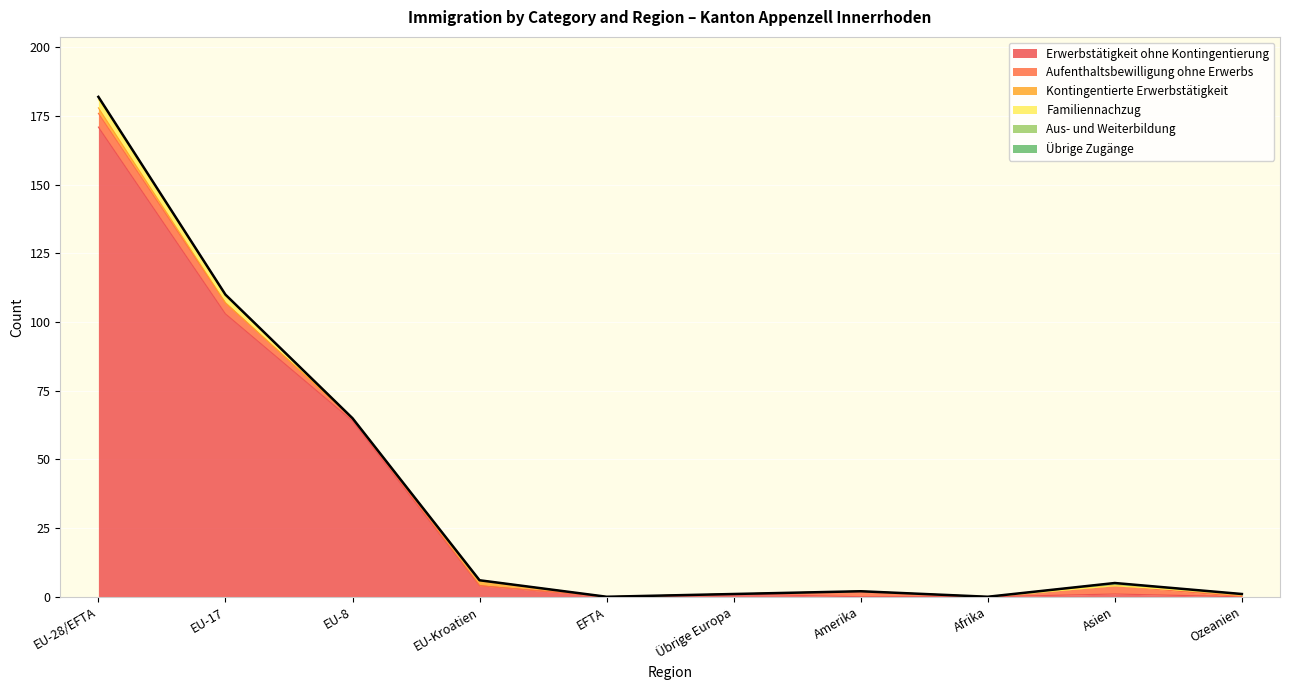

Which series has the widest spread of values?

Erwerbstätigkeit ohne Kontingentierung